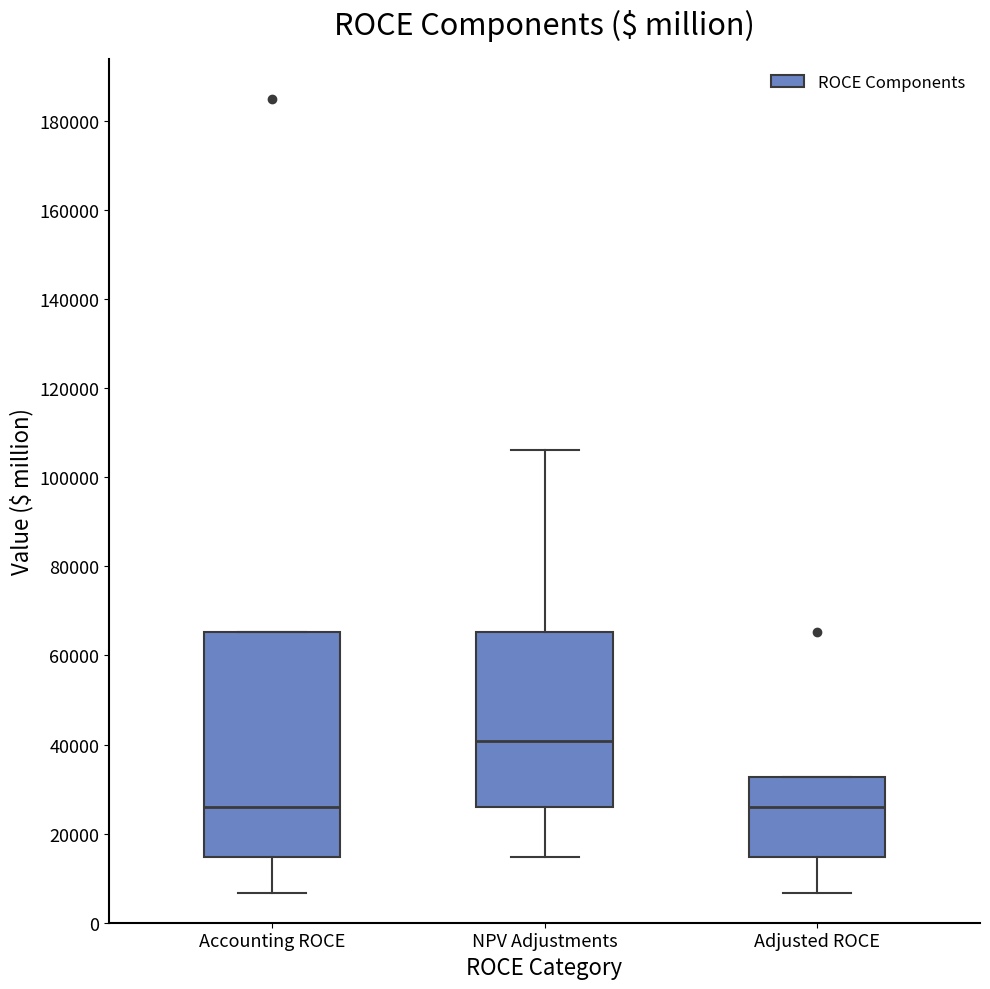

Where does the median line of the box for NPV Adjustments sit on the y-axis? The values are not printed on the chart, so give them approximately, as read against the axis.

40000